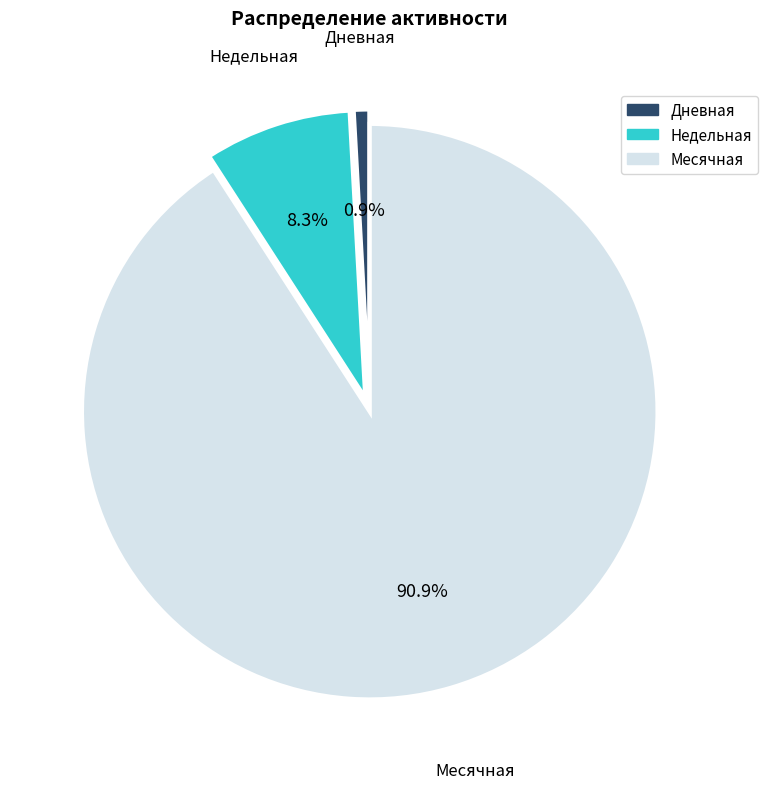

Is there any slice that represents more than half of the pie?

Yes